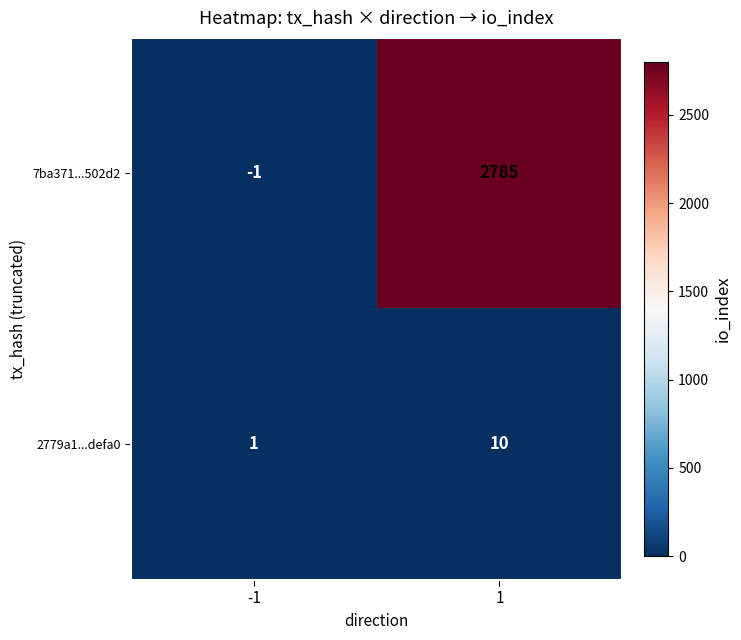

What is the difference between the highest and lowest values at 1?

2775